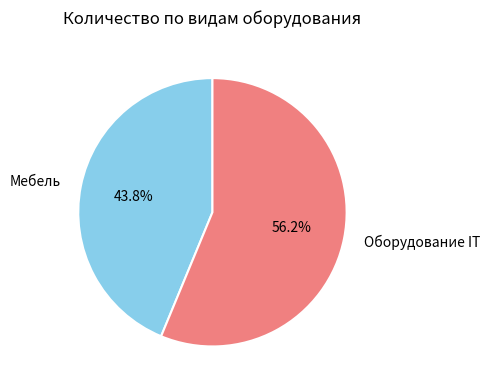

How many slices are in this pie chart?

2